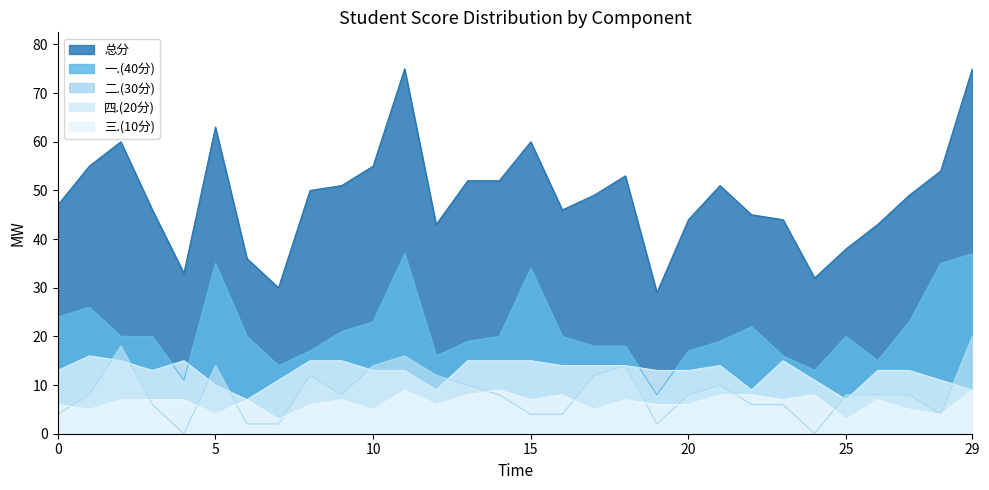

Which series has the largest range (max minus min)?

总分